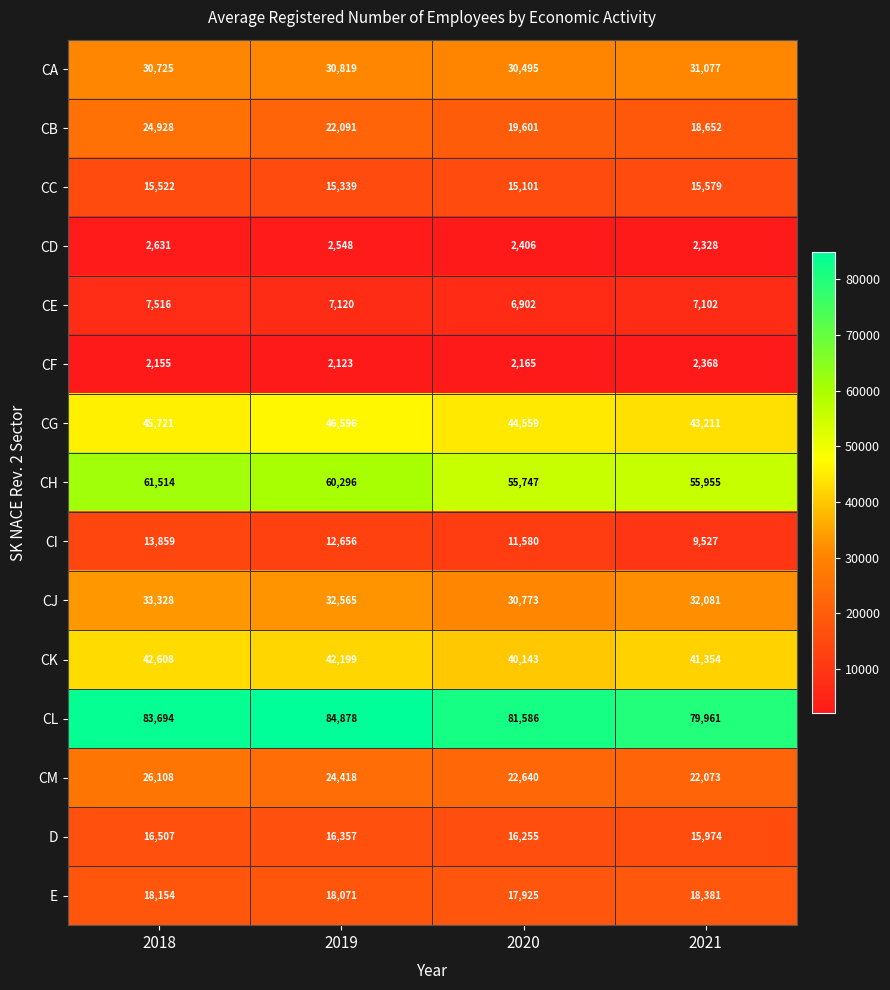

Which series has the largest total across all categories?

CL